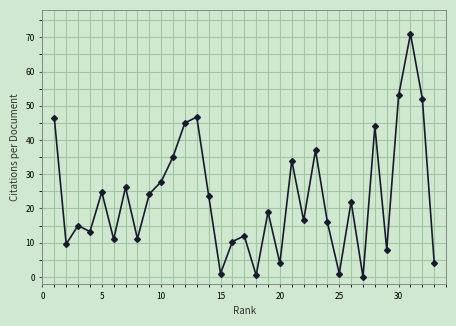

True or false: there are more than 1 points higher than both neighbors.

True